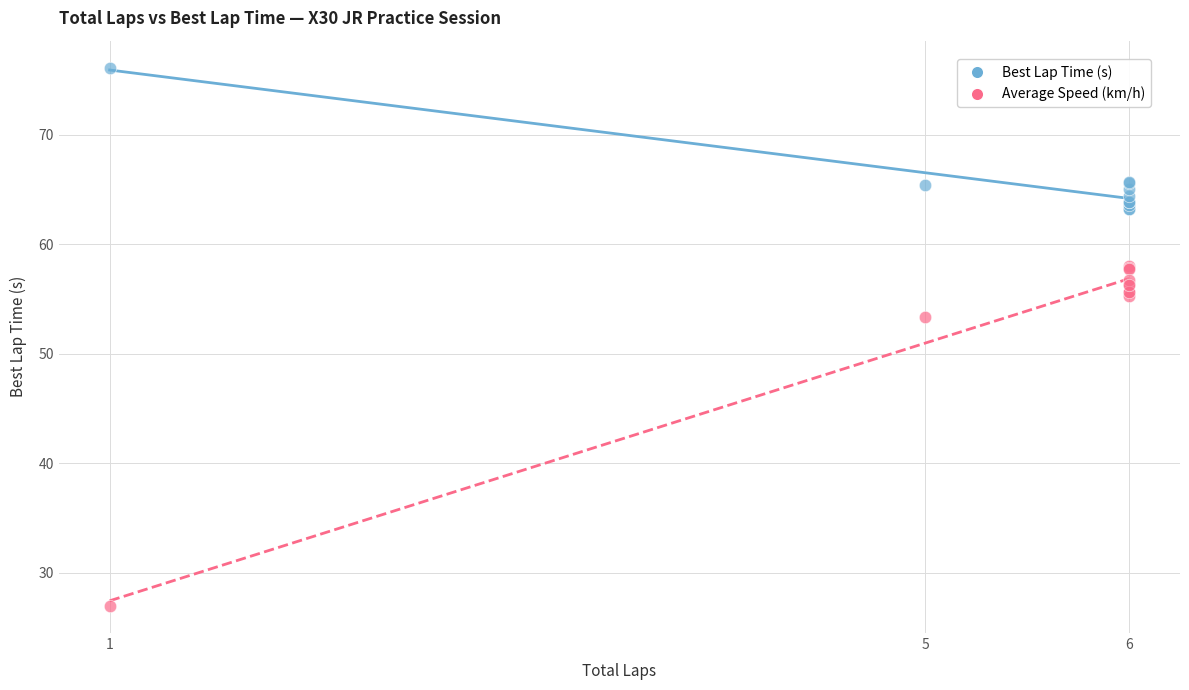

Which series has the widest spread of Y values?

Average Speed (km/h)